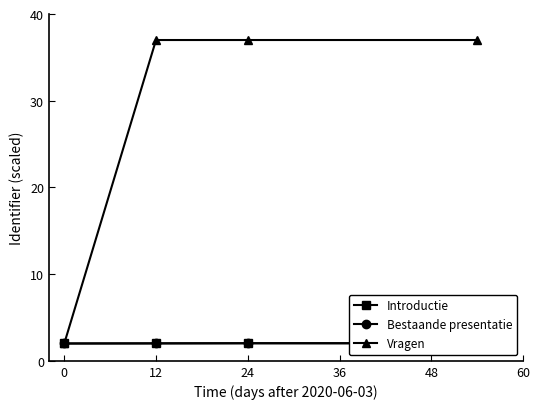

Which series has the largest range (max minus min)?

Vragen